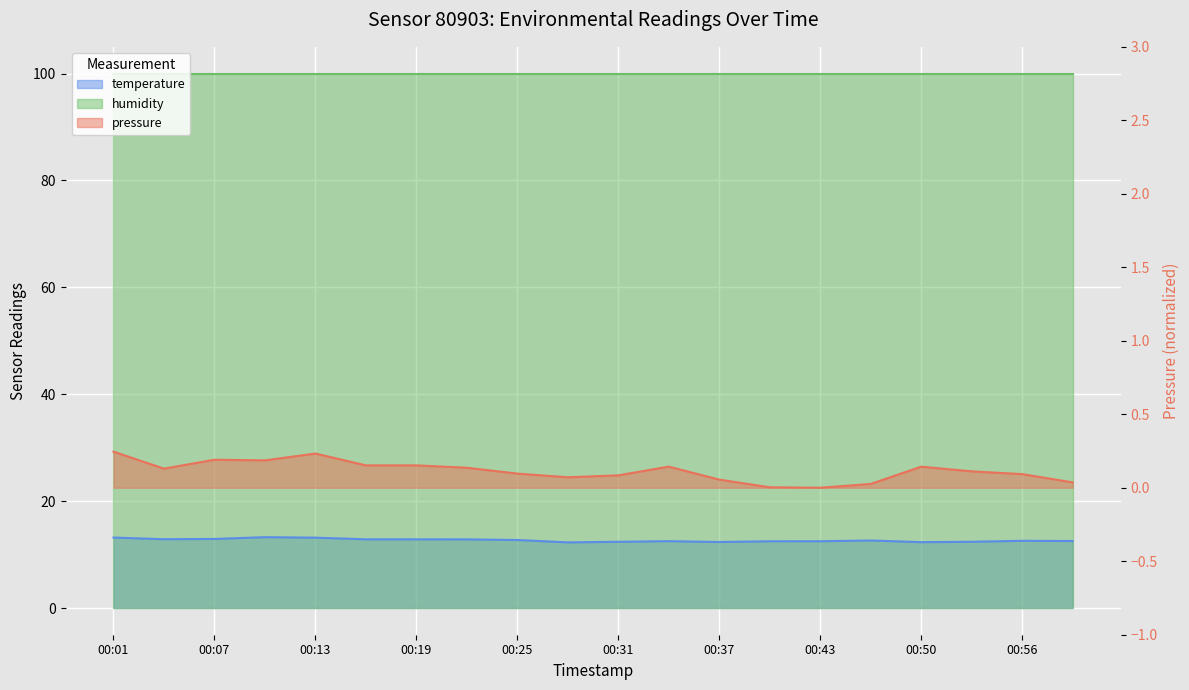

True or false: temperature and pressure intersect in this chart.

False